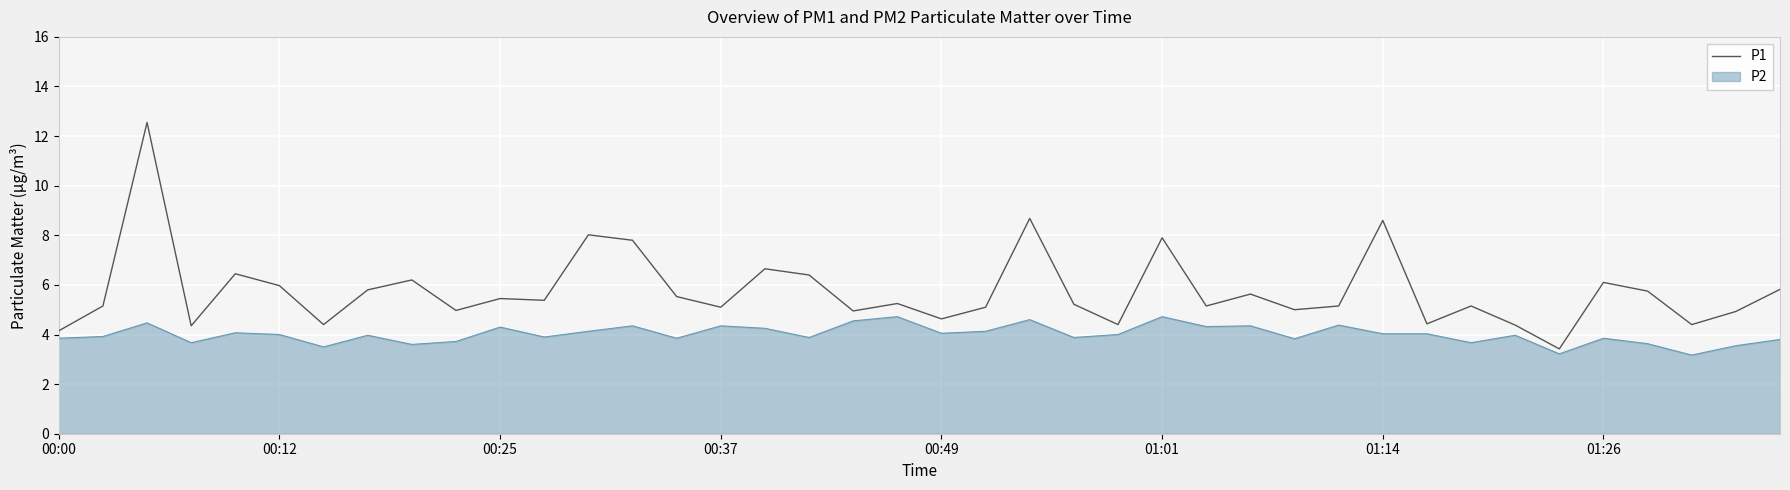

Rank the series by their maximum value, from lowest to highest.

P2, P1